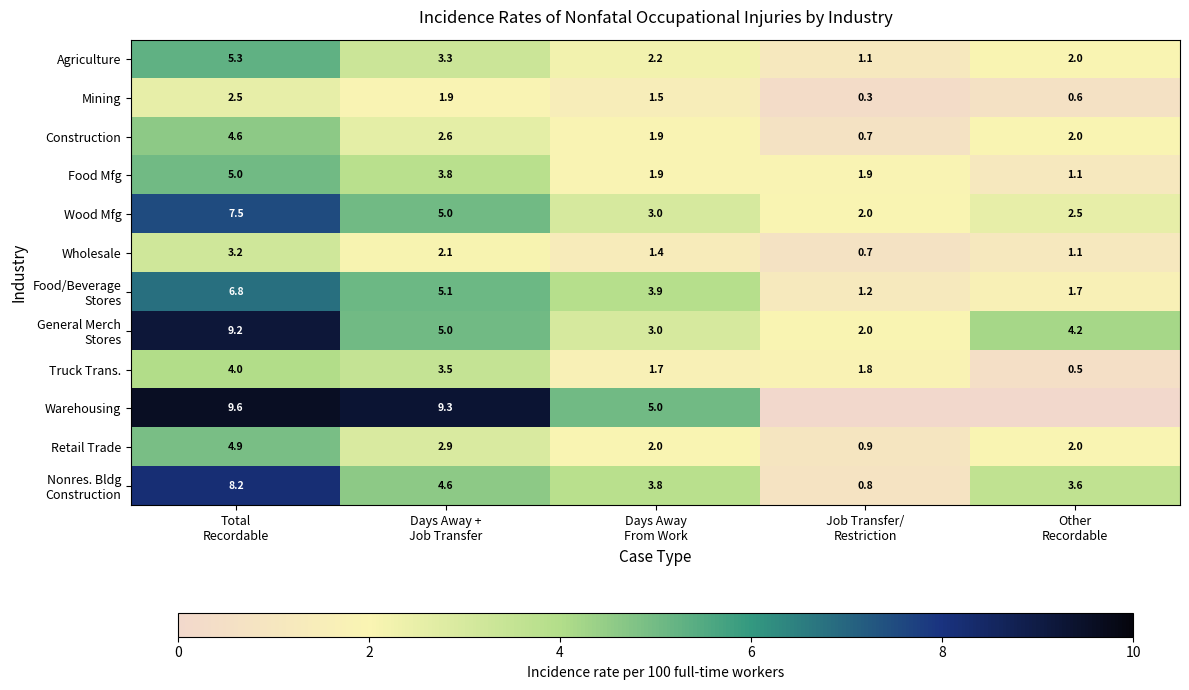

What is the average value of the Food Mfg series?

2.7